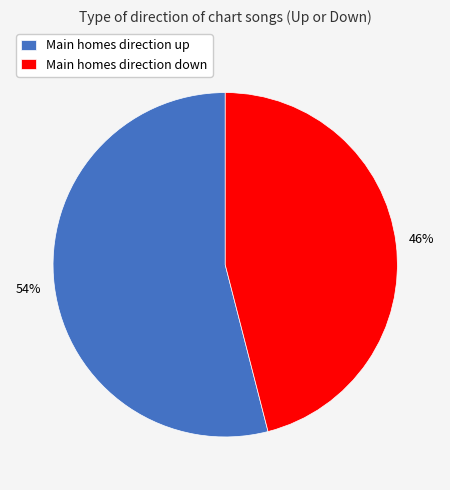

Is it true that Main homes direction up is 40% of the pie?

False